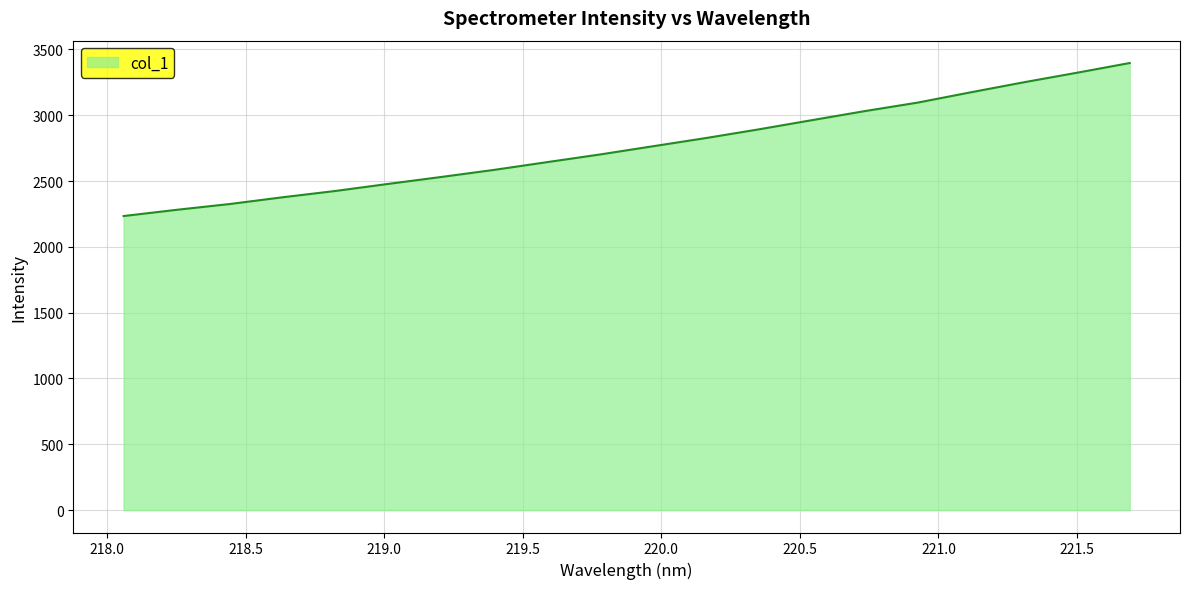

What is the minimum value shown in the chart?

2233.9